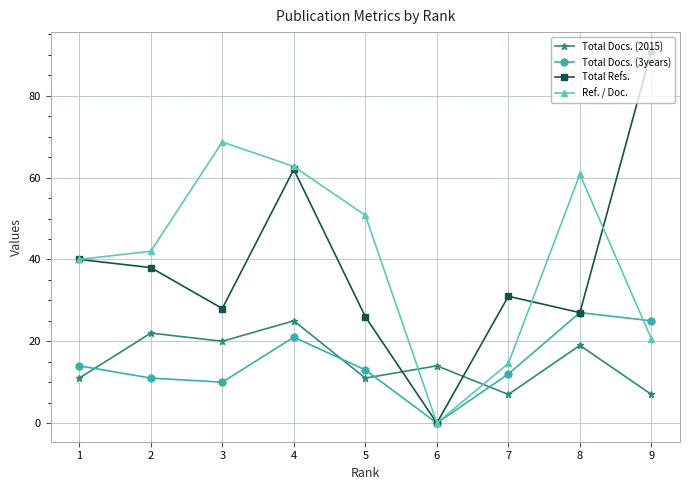

What is the total value across all series at 8?

133.8